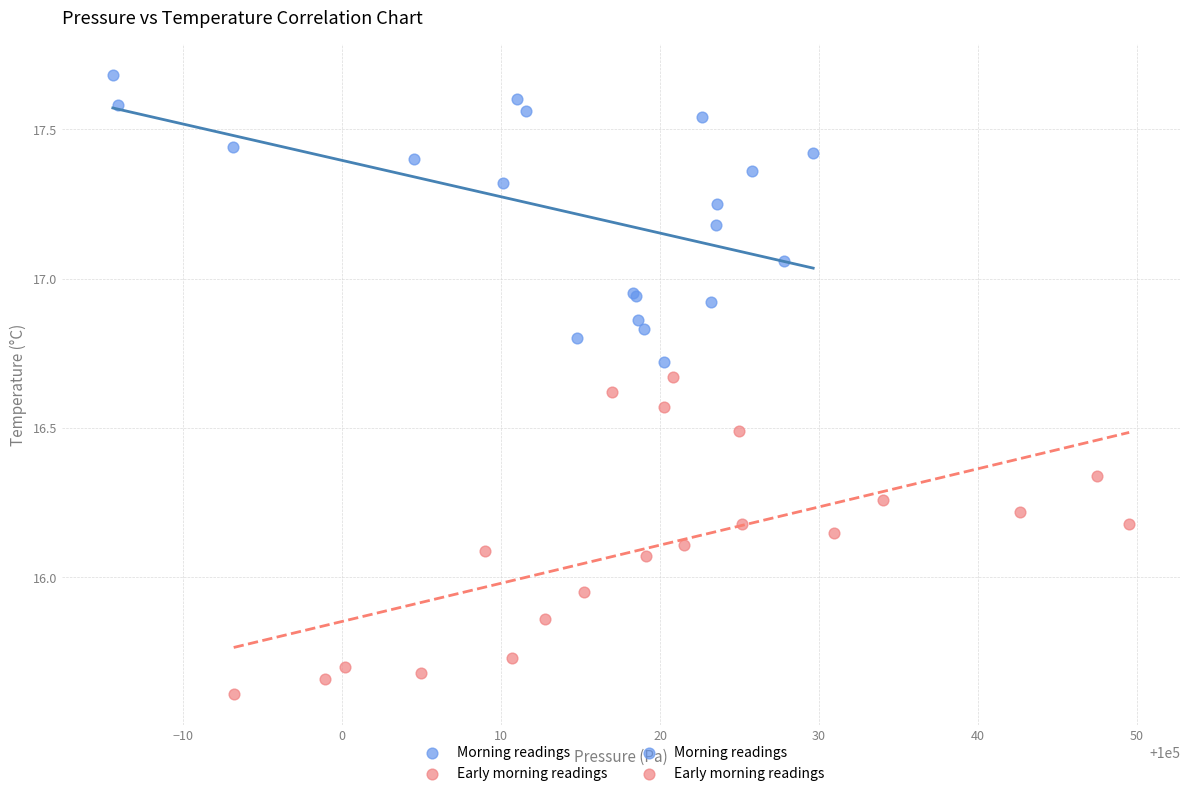

Which series has the largest Y range (max minus min)?

Early morning readings